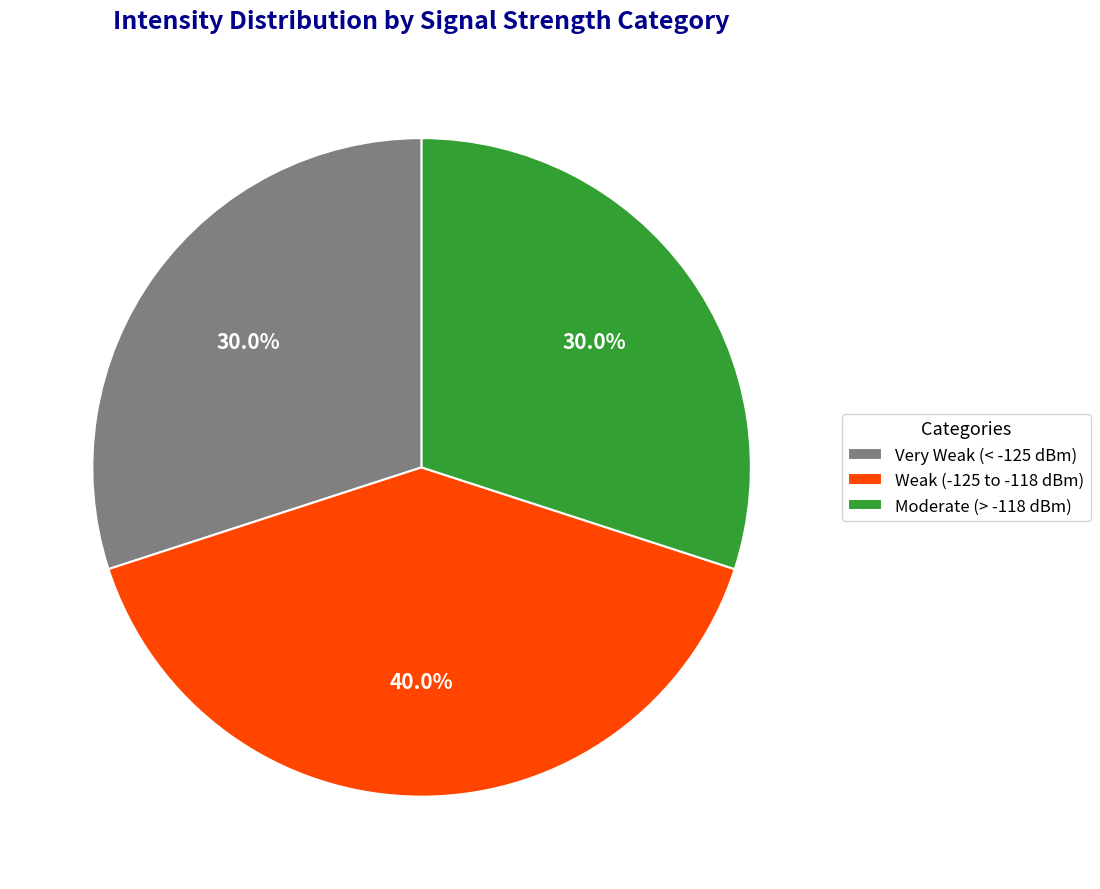

Does Moderate (> -118 dBm) account for over 50% of the chart?

No